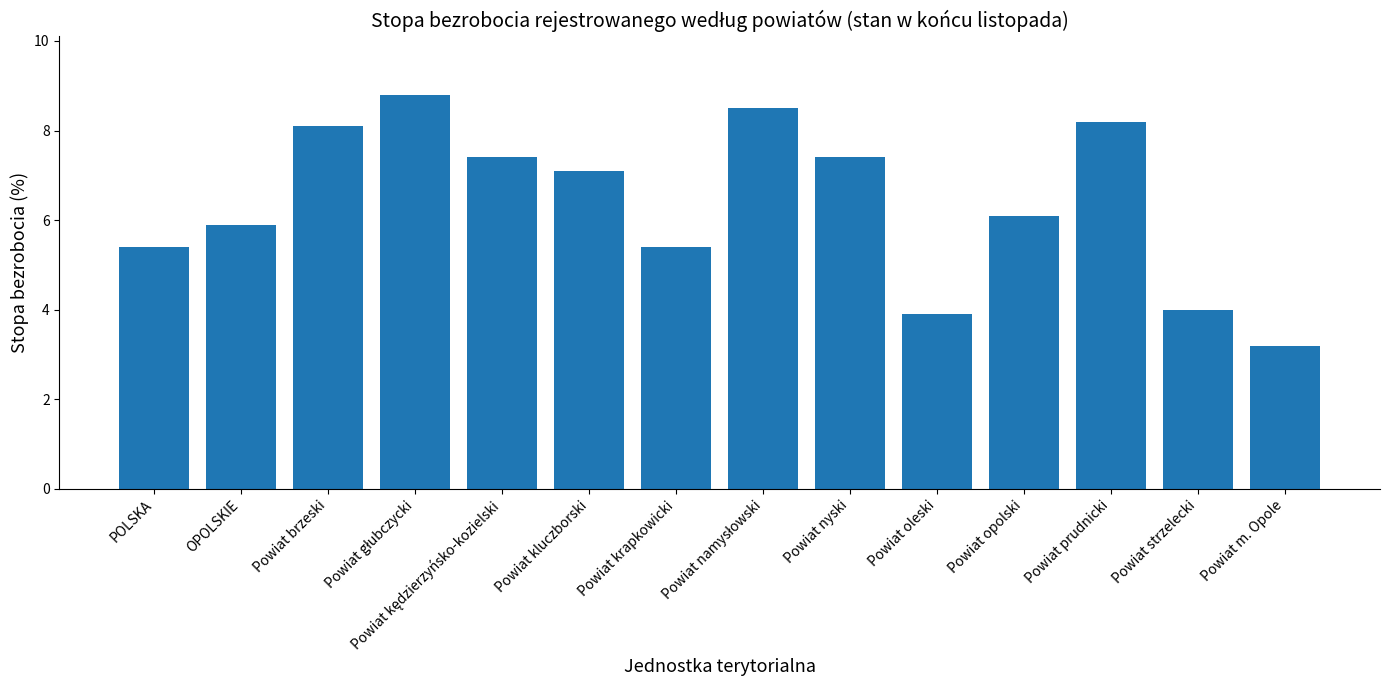

Approximately how many times larger is the value at Powiat oleski compared to OPOLSKIE?

0.7